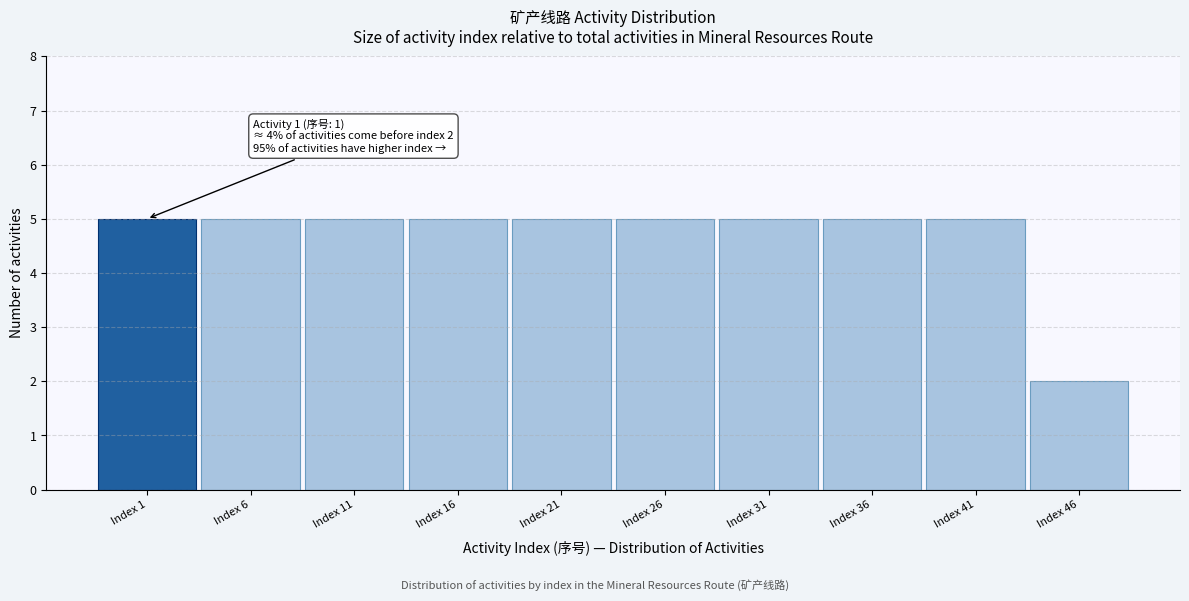

Reading left to right, list all the values displayed in this chart.

Index 1=5	Index 6=5	Index 11=5	Index 16=5	Index 21=5	Index 26=5	Index 31=5	Index 36=5	Index 41=5	Index 46=2